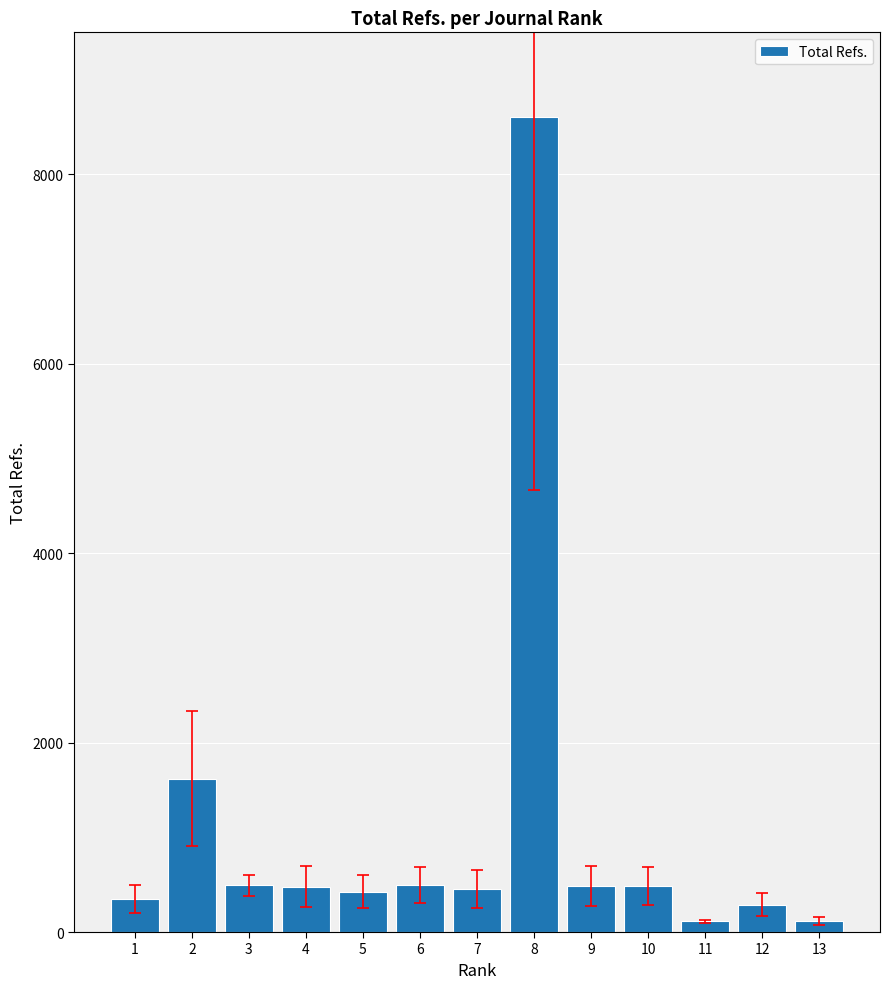

What is the greatest value displayed?

8608